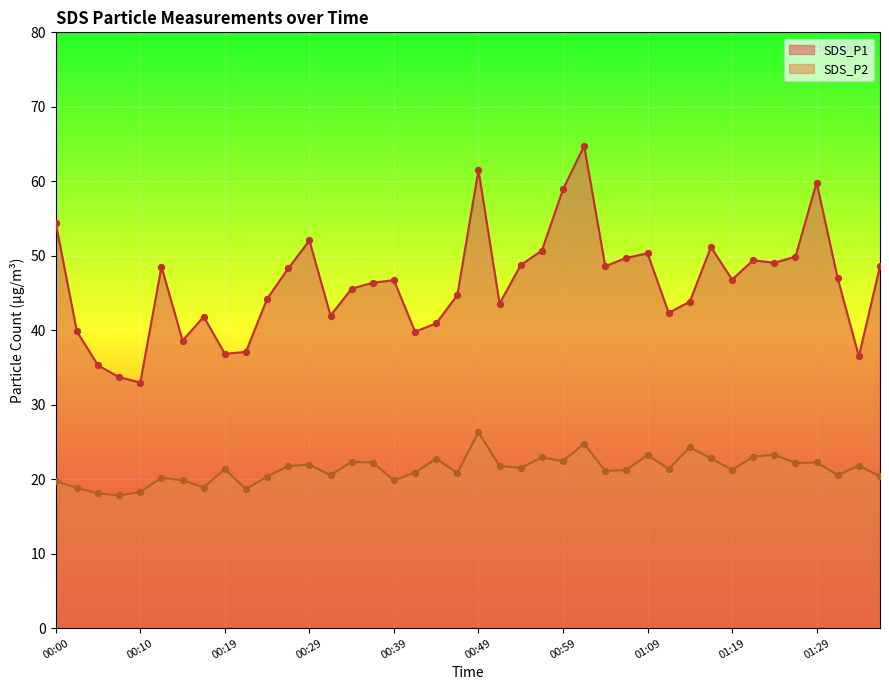

At which category is the sum across all series the highest?

01:01